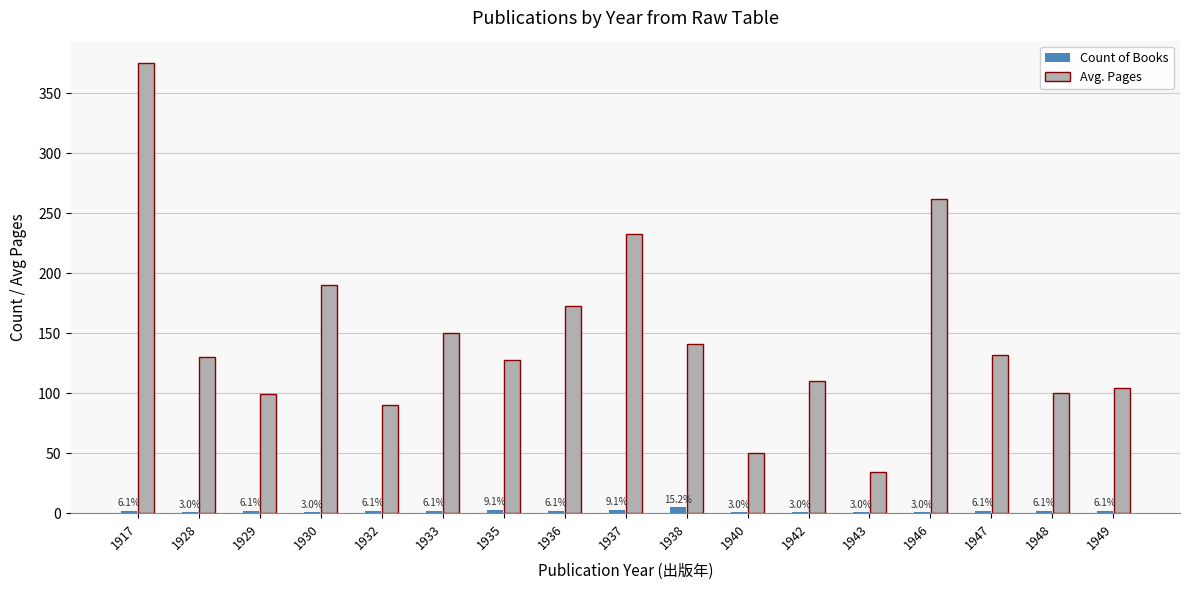

The Count of Books series shows 0 at 1930. True or false?

False